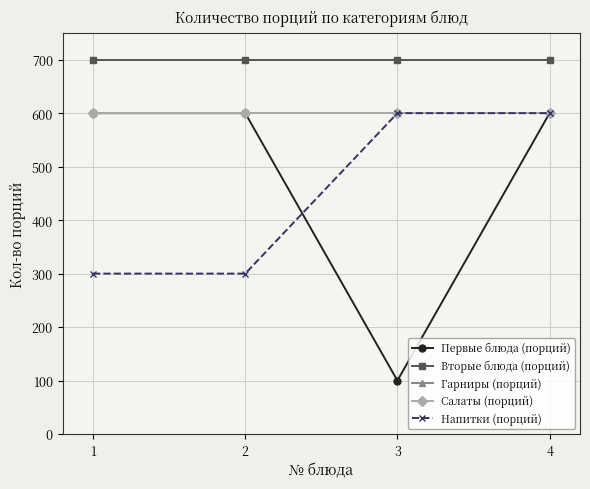

Which has a higher value, 4 or 3?

4